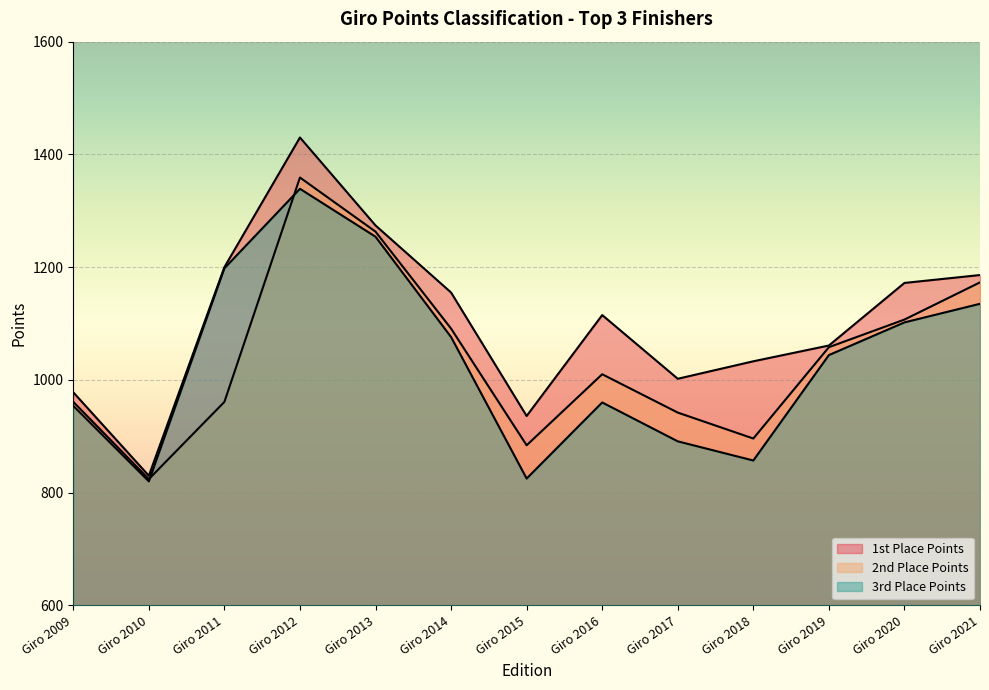

True or false: 2nd Place Points and 3rd Place Points cross at least once.

True